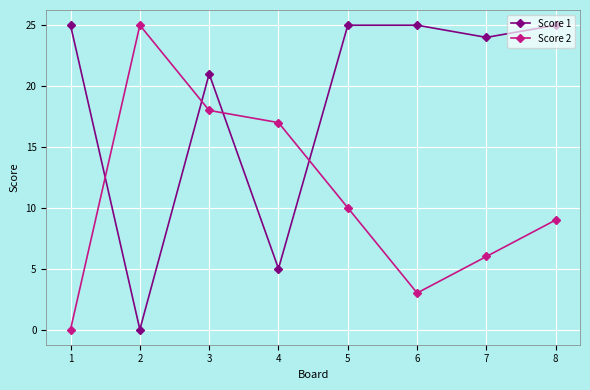

At which label is Score 1 closest to 12?

4